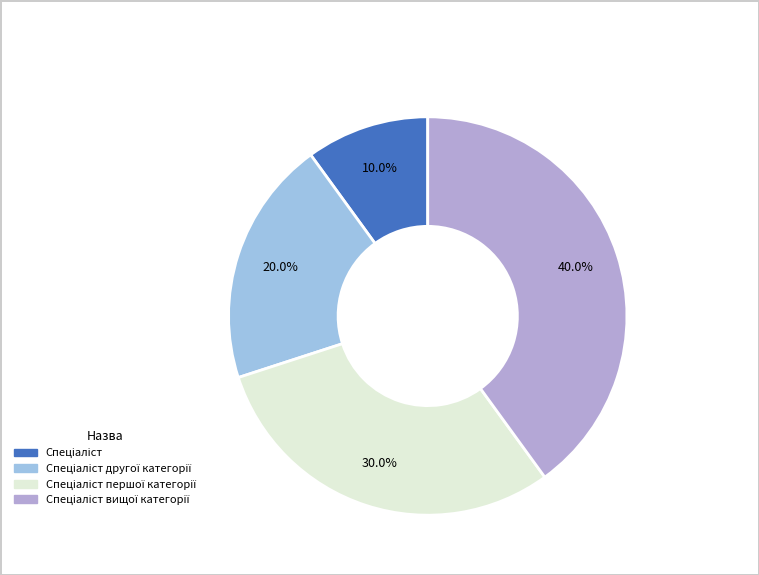

Count the number of slices in the pie.

4